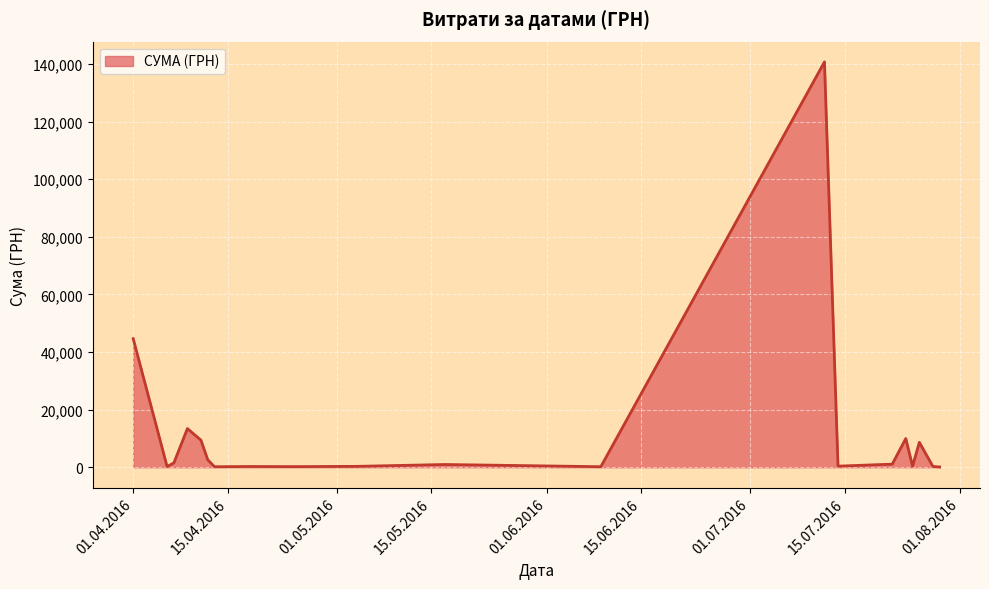

What is the sum of all values?

235352.3